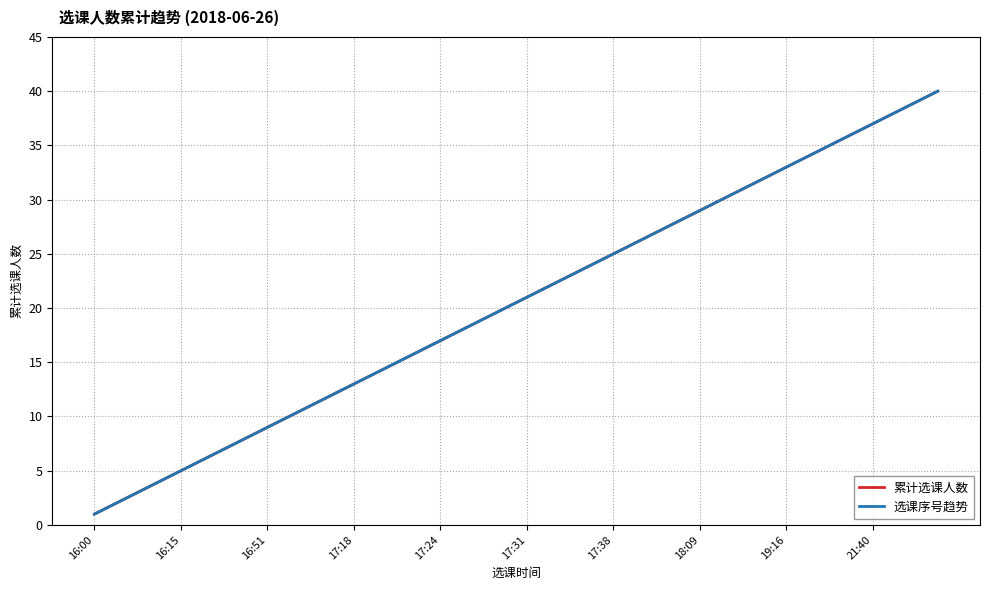

Does the chart display data point markers on the line(s)?

No